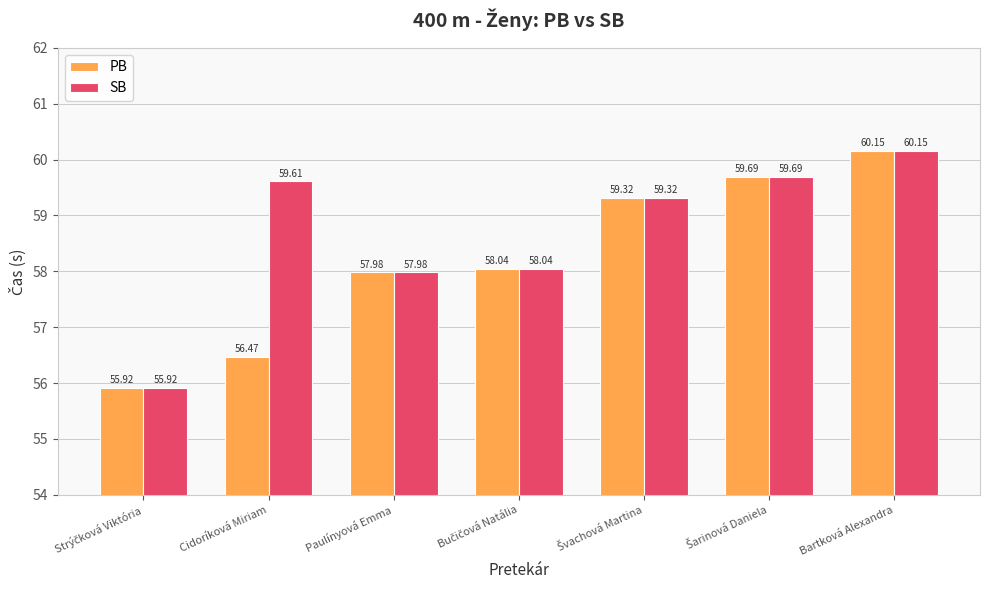

At which label does SB reach its peak?

Bartková Alexandra